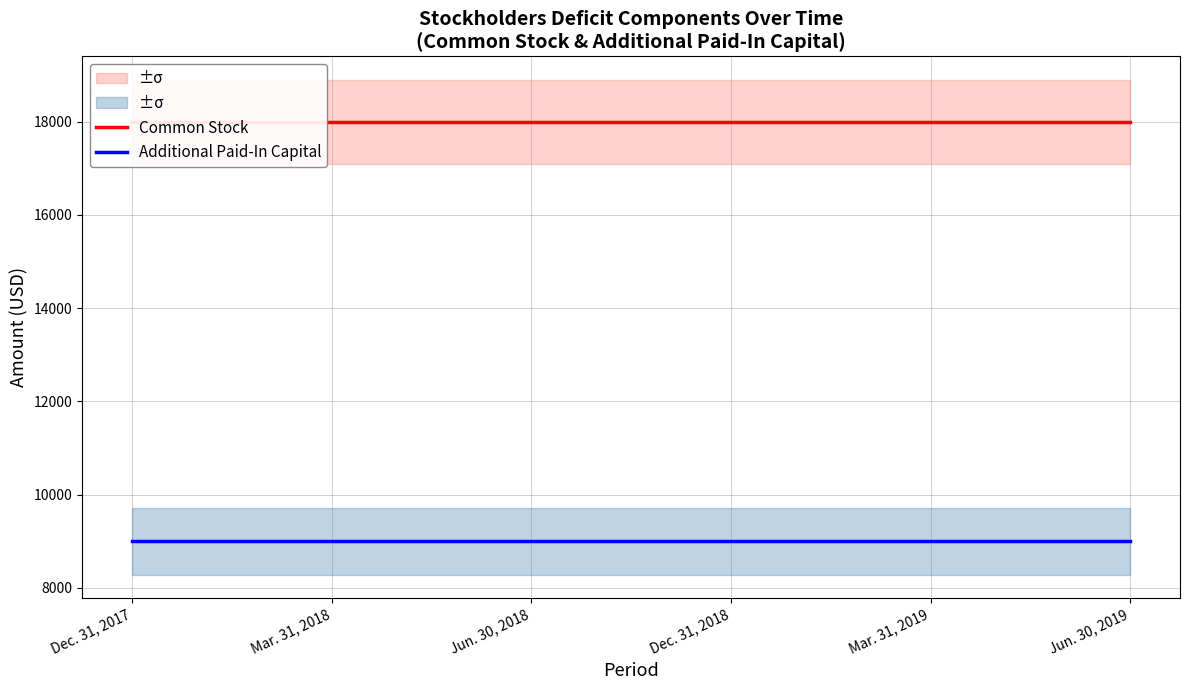

What is the greatest value displayed?

18000